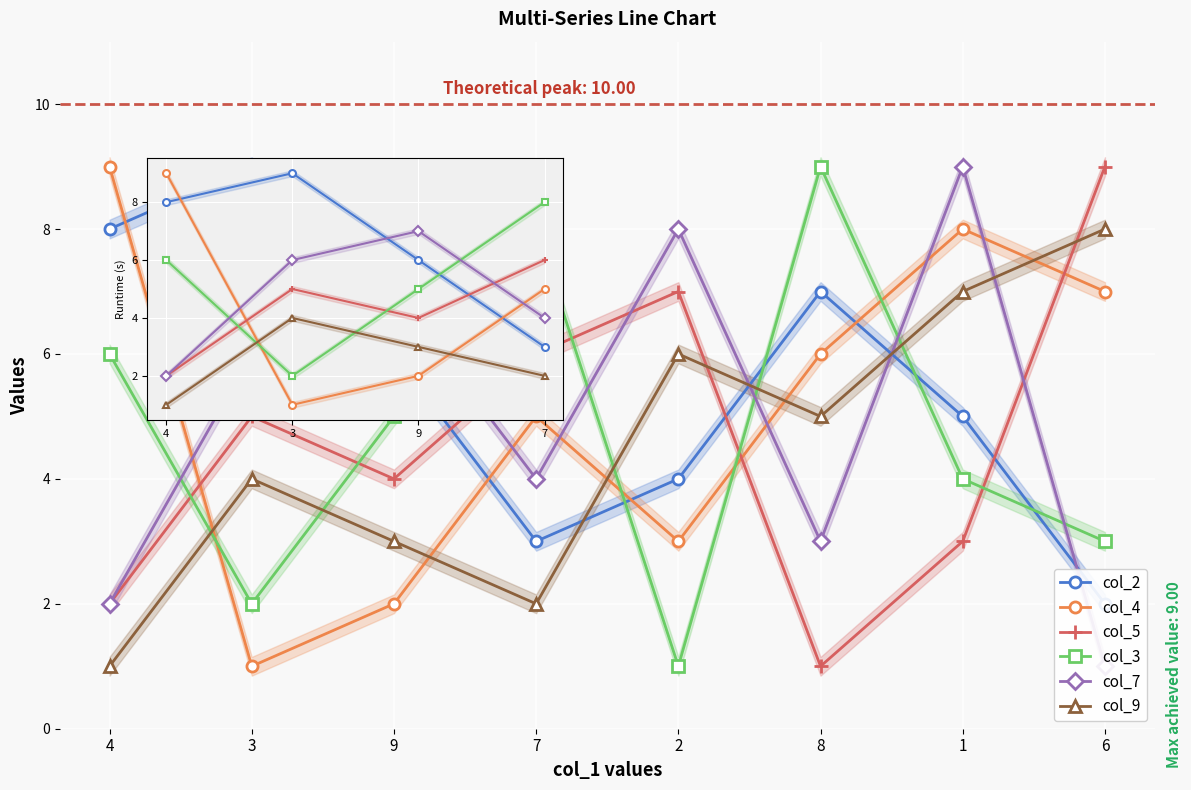

What is the difference between the maximum and minimum values in the col_3 series?

8